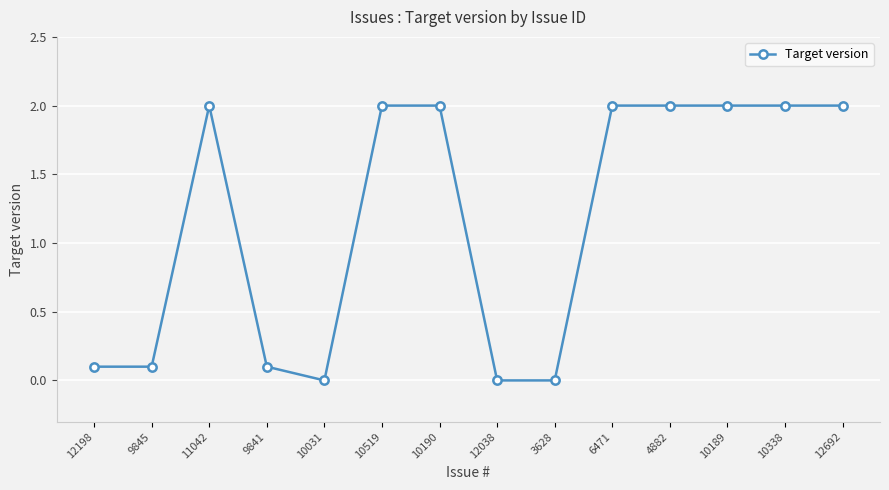

Reading left to right, extract all data points from this chart.

12198=0.1	9845=0.1	11042=2.0	9841=0.1	10031=0.0	10519=2.0	10190=2.0	12038=0.0	3628=0.0	6471=2.0	4882=2.0	10189=2.0	10338=2.0	12692=2.0